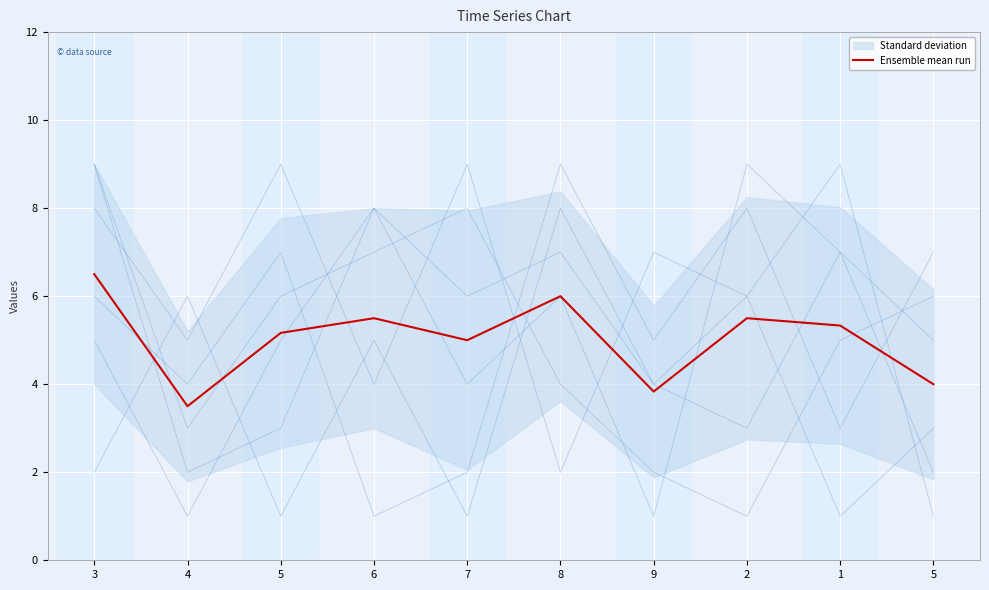

How many lines are shown in the chart?

6